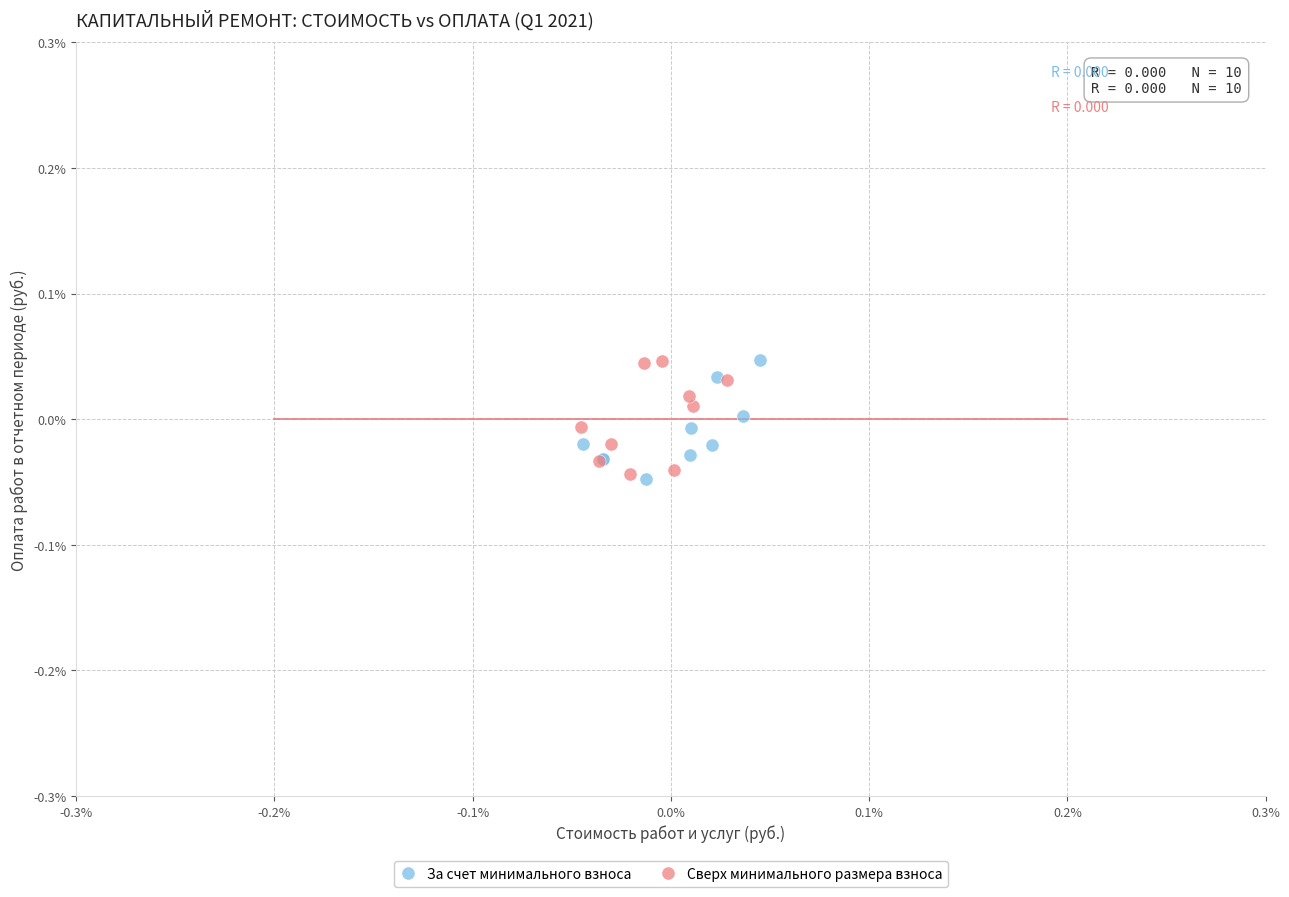

What are all the series names shown in the legend?

За счет минимального взноса, Сверх минимального размера взноса